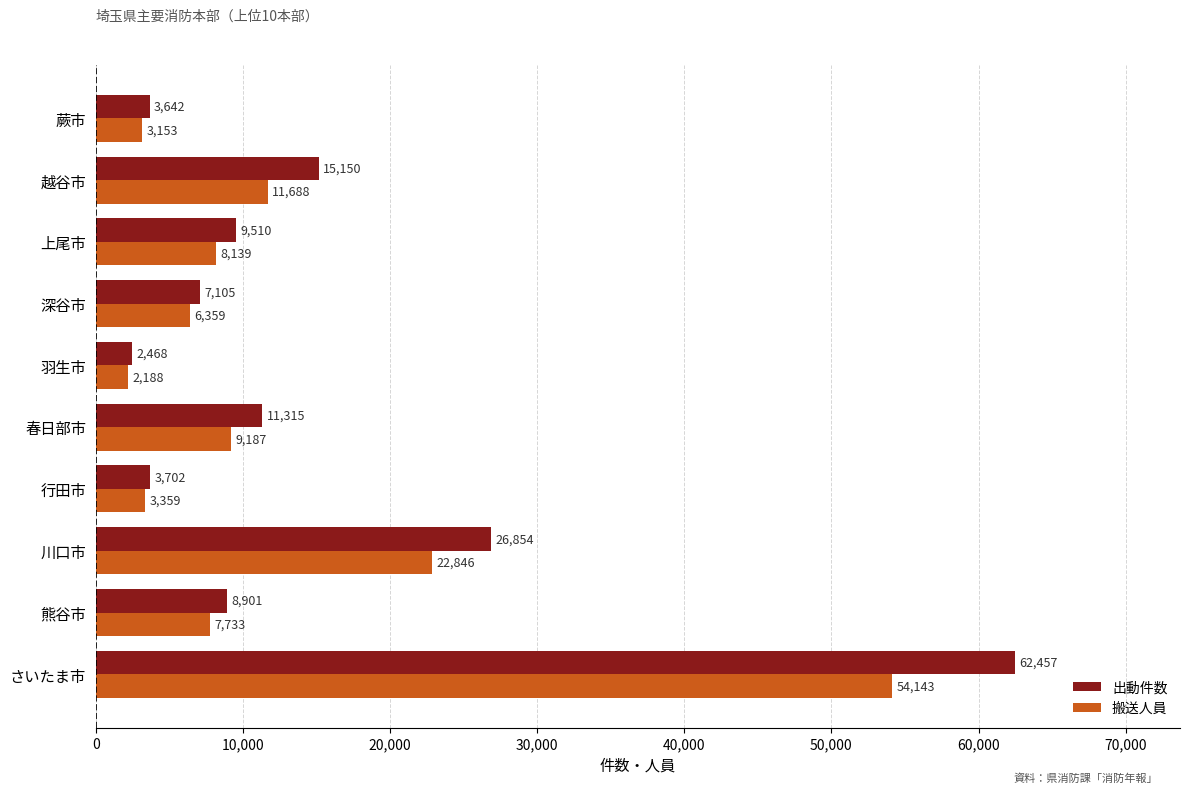

Is it true that 出動件数 equals 34962 at 川口市?

False